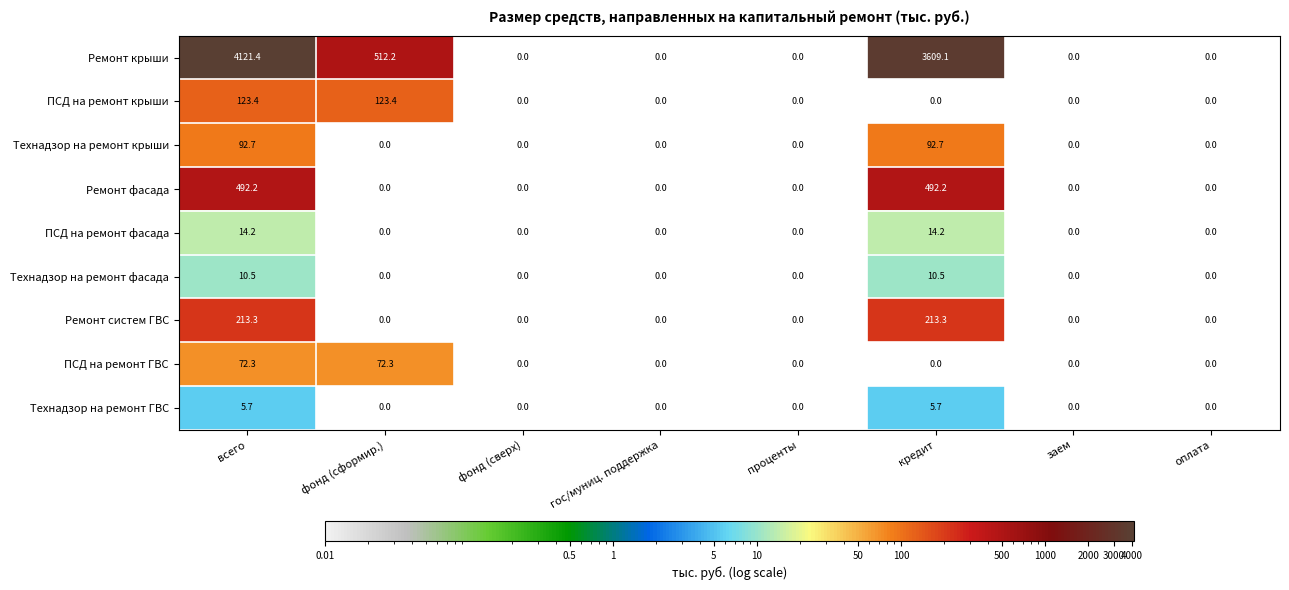

At which category is the sum across all series the highest?

всего